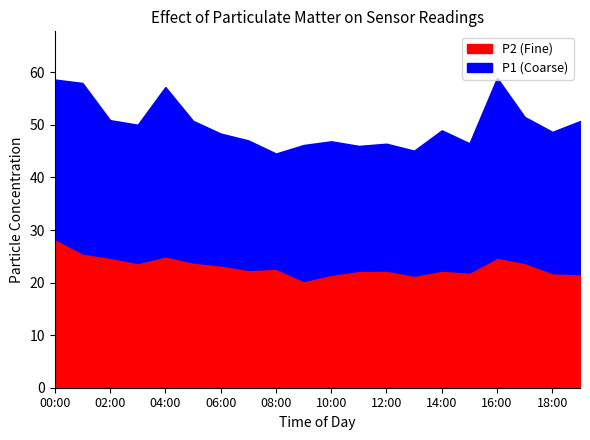

Where is P1 nearest to the value 51?

02:00